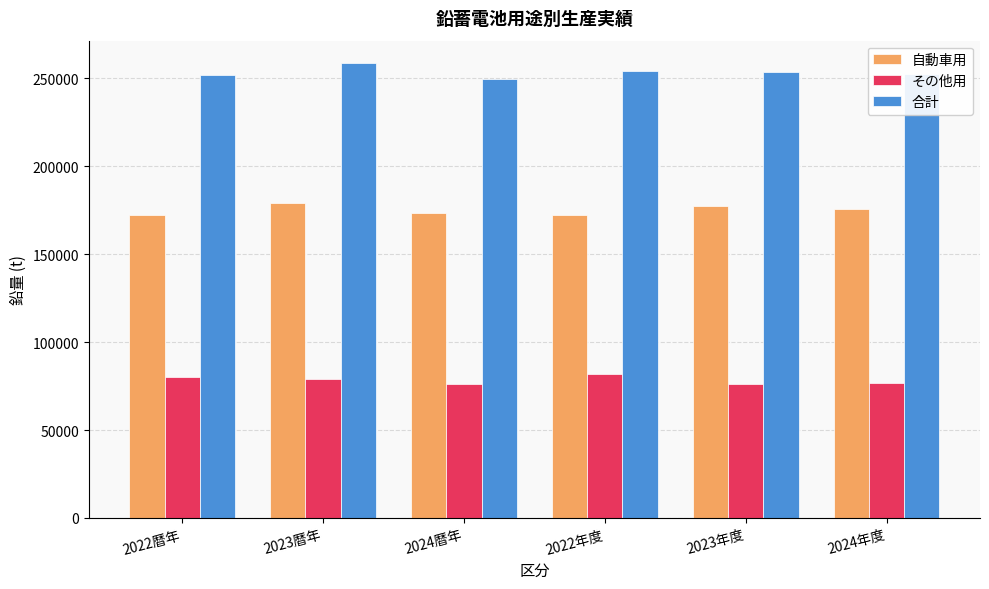

What position from the right is 2023年度?

2